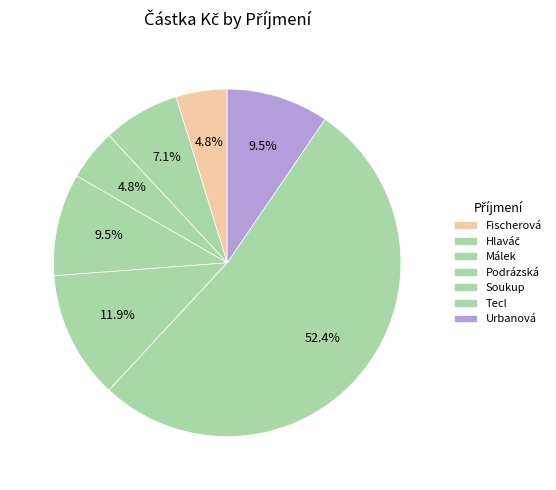

What percentage is the Tecl slice, to the nearest percent?

52%